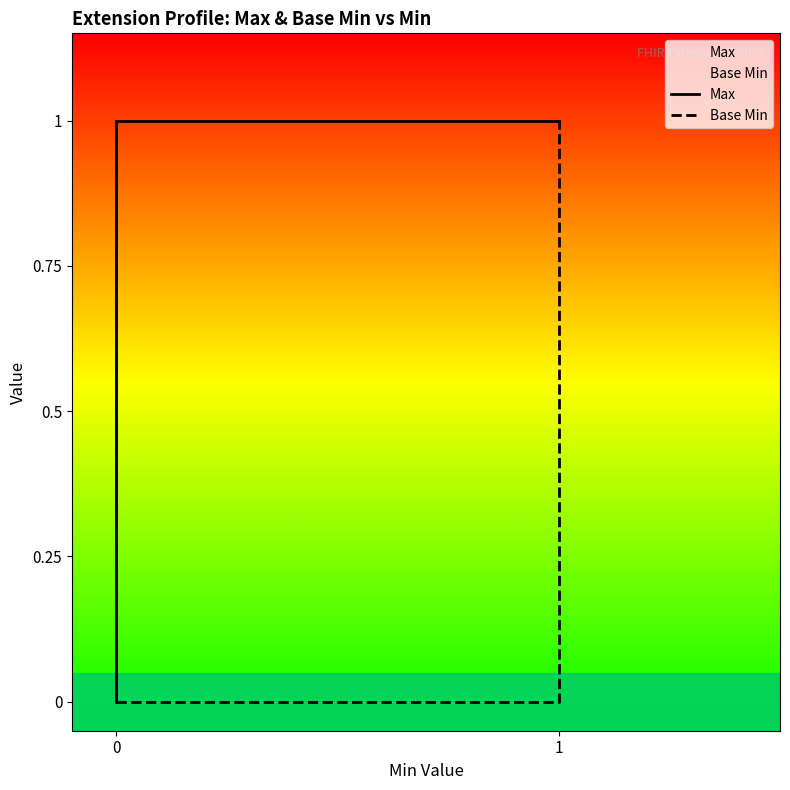

Does the chart display data point markers on the line(s)?

No